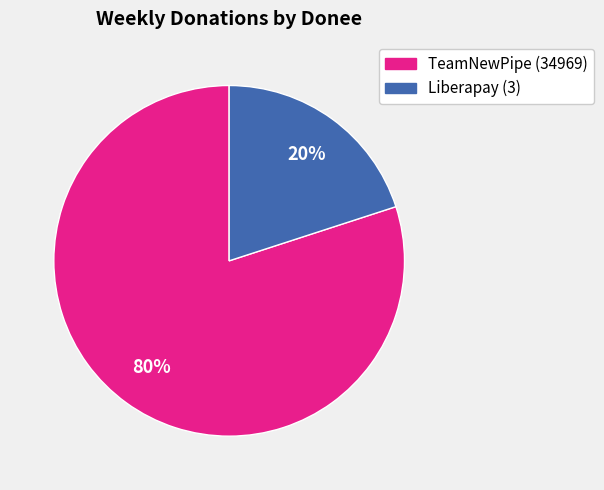

Which slice is the largest?

TeamNewPipe (34969)